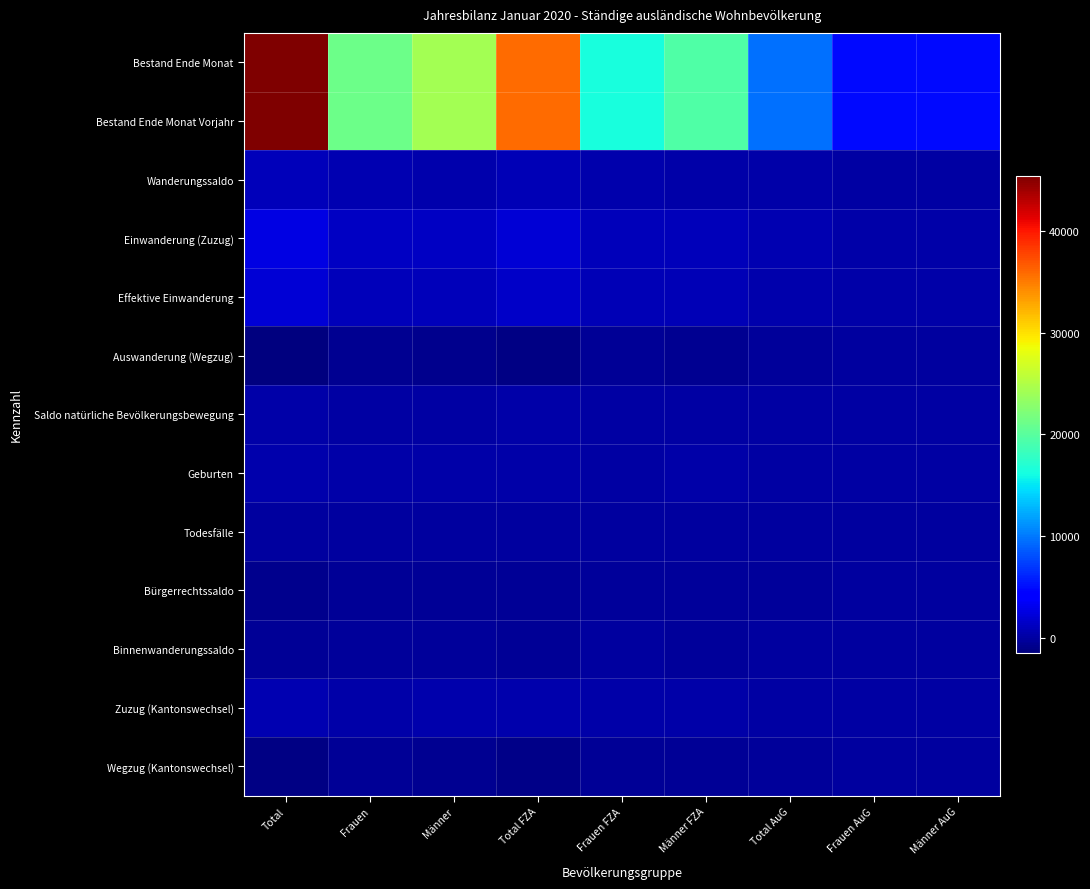

Reading left to right, list all the values displayed in this chart.

Bestand Ende Monat: Total=45441	Frauen=21226	Männer=24215	Total FZA=35893	Frauen FZA=16448	Männer FZA=19445	Total AuG=9548	Frauen AuG=4778	Männer AuG=4770
Bestand Ende Monat Vorjahr: Total=45364	Frauen=21136	Männer=24228	Total FZA=35792	Frauen FZA=16331	Männer FZA=19461	Total AuG=9572	Frauen AuG=4805	Männer AuG=4767
Wanderungssaldo: Total=1091	Frauen=605	Männer=486	Total FZA=790	Frauen FZA=445	Männer FZA=345	Total AuG=301	Frauen AuG=160	Männer AuG=141
Einwanderung (Zuzug): Total=2729	Frauen=1324	Männer=1405	Total FZA=2081	Frauen FZA=987	Männer FZA=1094	Total AuG=648	Frauen AuG=337	Männer AuG=311
Effektive Einwanderung: Total=2035	Frauen=999	Männer=1036	Total FZA=1640	Frauen FZA=790	Männer FZA=850	Total AuG=395	Frauen AuG=209	Männer AuG=186
Auswanderung (Wegzug): Total=-1470	Frauen=-664	Männer=-806	Total FZA=-1215	Frauen FZA=-530	Männer FZA=-685	Total AuG=-255	Frauen AuG=-134	Männer AuG=-121
Saldo natürliche Bevölkerungsbewegung: Total=311	Frauen=163	Männer=148	Total FZA=196	Frauen FZA=101	Männer FZA=95	Total AuG=115	Frauen AuG=62	Männer AuG=53
Geburten: Total=486	Frauen=240	Männer=246	Total FZA=355	Frauen FZA=172	Männer FZA=183	Total AuG=131	Frauen AuG=68	Männer AuG=63
Todesfälle: Total=-175	Frauen=-77	Männer=-98	Total FZA=-159	Frauen FZA=-71	Männer FZA=-88	Total AuG=-16	Frauen AuG=-6	Männer AuG=-10
Bürgerrechtssaldo: Total=-786	Frauen=-409	Männer=-377	Total FZA=-502	Frauen FZA=-258	Männer FZA=-244	Total AuG=-284	Frauen AuG=-151	Männer AuG=-133
Binnenwanderungssaldo: Total=-532	Frauen=-261	Männer=-271	Total FZA=-379	Frauen FZA=-161	Männer FZA=-218	Total AuG=-153	Frauen AuG=-100	Männer AuG=-53
Zuzug (Kantonswechsel): Total=668	Frauen=289	Männer=379	Total FZA=542	Frauen FZA=228	Männer FZA=314	Total AuG=126	Frauen AuG=61	Männer AuG=65
Wegzug (Kantonswechsel): Total=-1200	Frauen=-550	Männer=-650	Total FZA=-921	Frauen FZA=-389	Männer FZA=-532	Total AuG=-279	Frauen AuG=-161	Männer AuG=-118